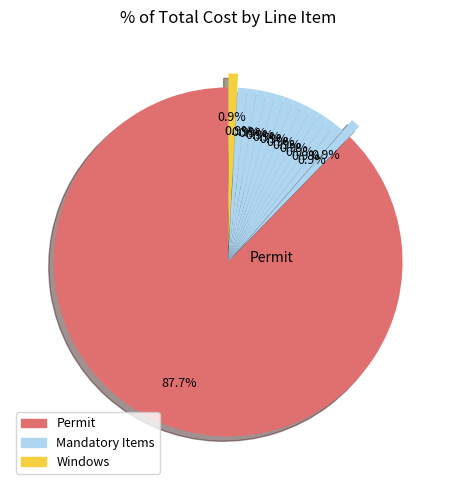

What is the largest slice in the pie chart?

Permit